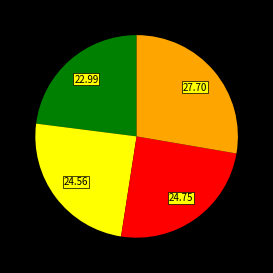

Is there any slice that represents more than half of the pie?

No